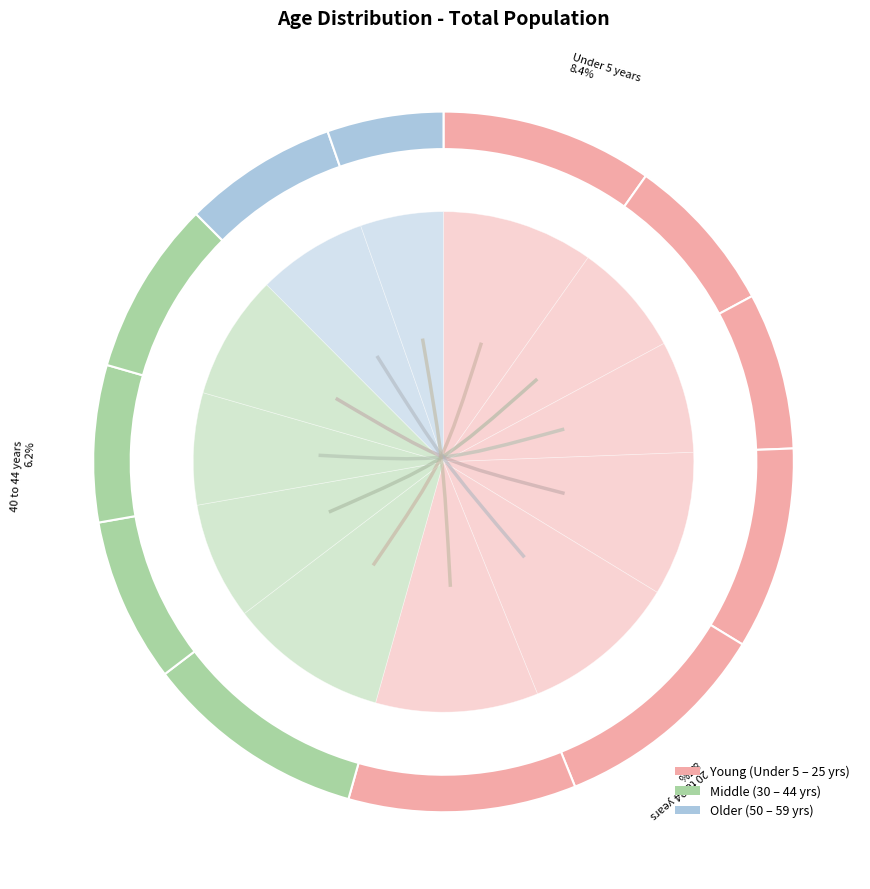

The Under 5 years slice represents 1% of the pie. True or false?

False